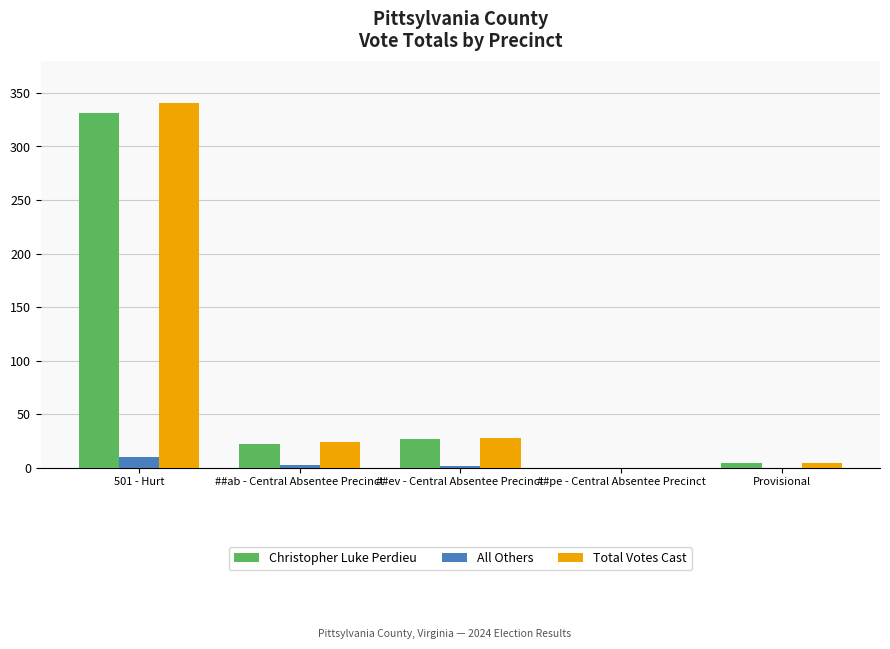

Is it true that Christopher Luke Perdieu equals 331 at 501 - Hurt?

True